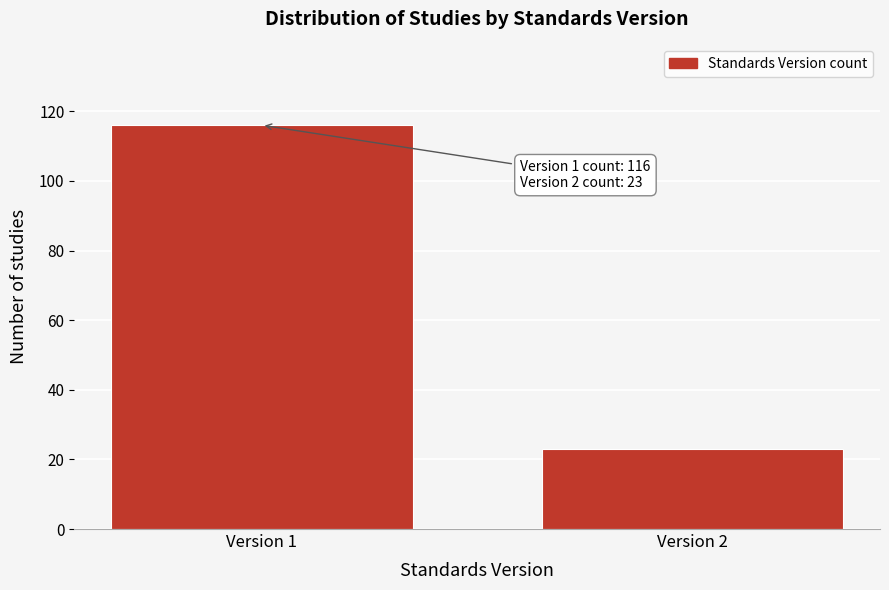

Reading right to left, what are all the values shown in this chart?

23	116